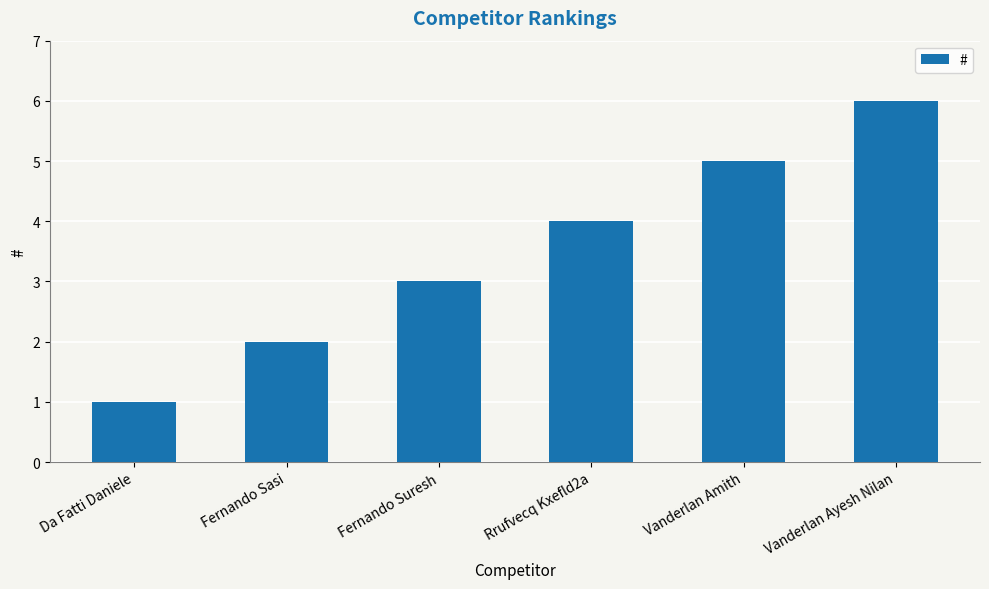

True or false: the data shows 2 at Fernando Sasi.

True